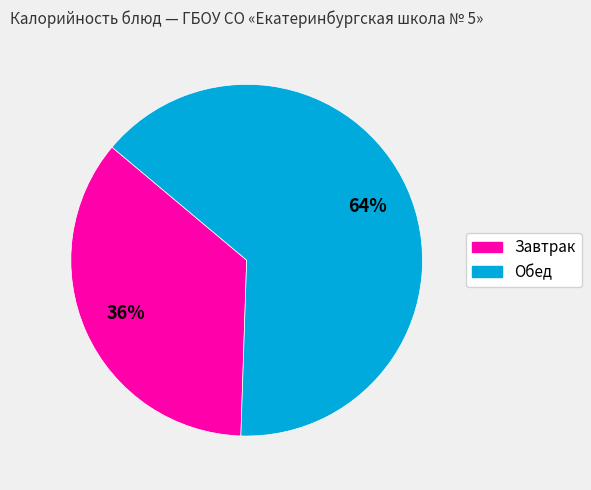

Which category has the smallest portion of the pie?

Завтрак